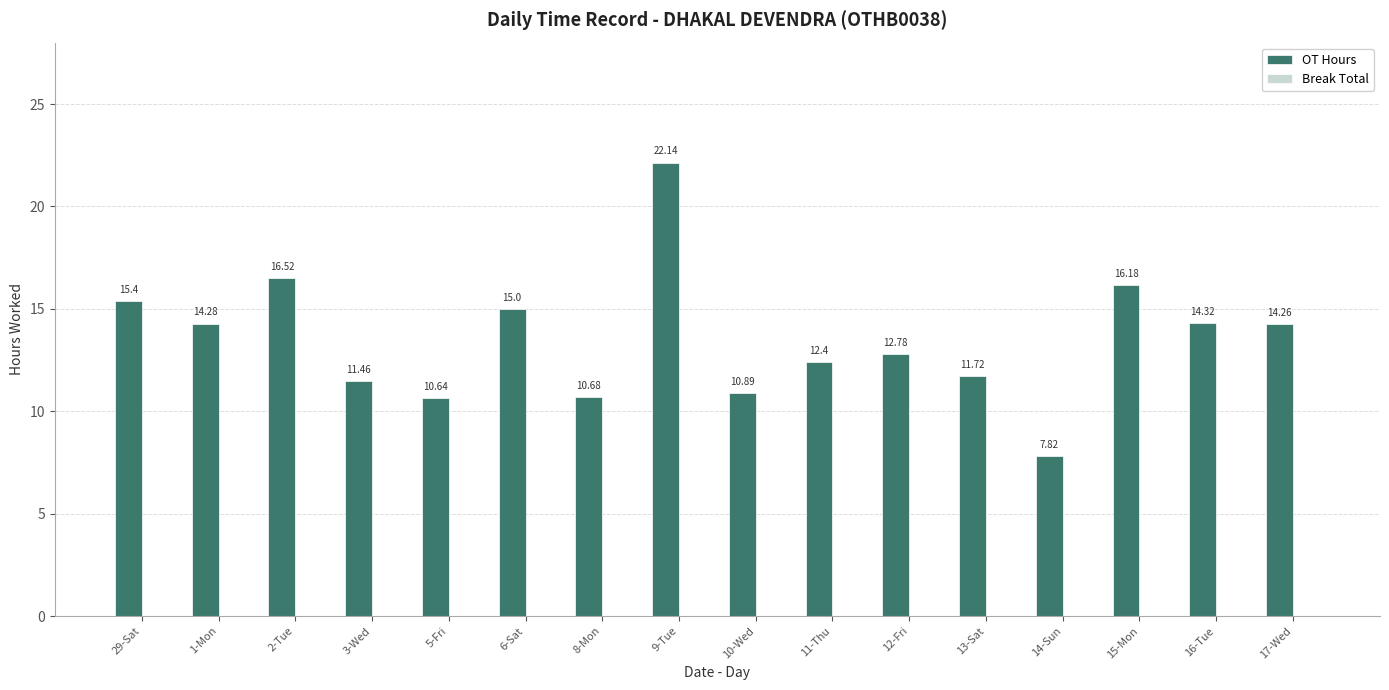

Rank the categories by value from highest to lowest.

9-Tue, 2-Tue, 15-Mon, 29-Sat, 6-Sat, 16-Tue, 1-Mon, 17-Wed, 12-Fri, 11-Thu, 13-Sat, 3-Wed, 10-Wed, 8-Mon, 5-Fri, 14-Sun